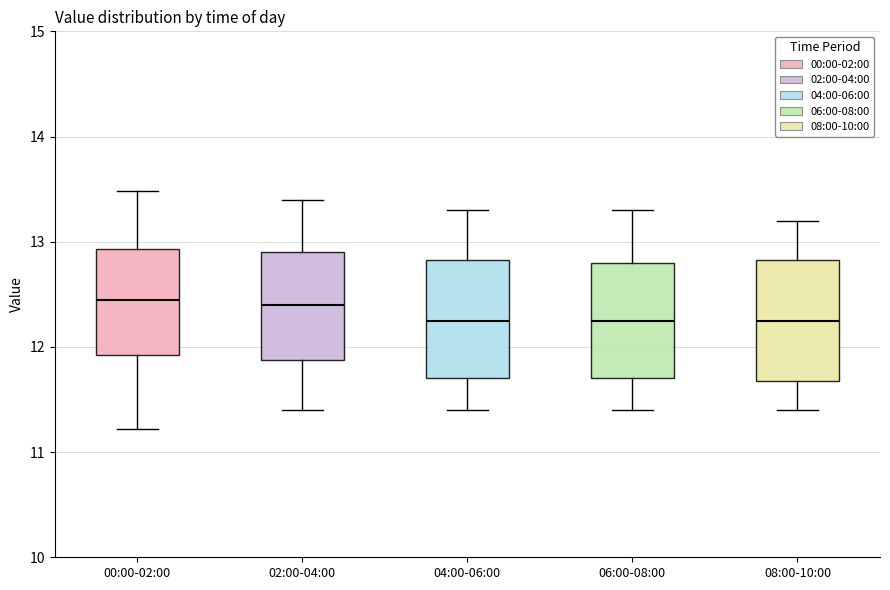

Where is the upper edge of the box for 00:00-02:00 on the y-axis? The values are not printed on the chart, so give them approximately, as read against the axis.

12.9